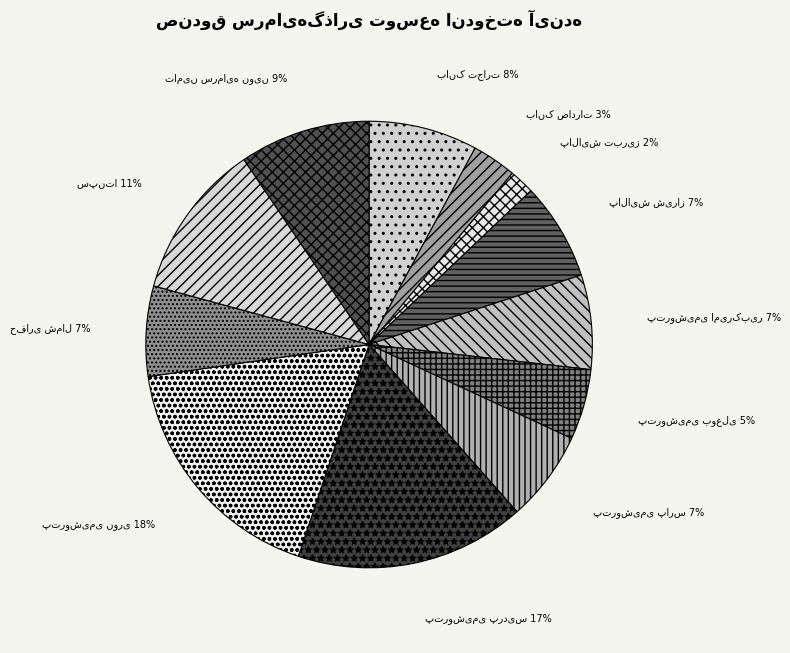

Is there any slice that represents more than half of the pie?

No